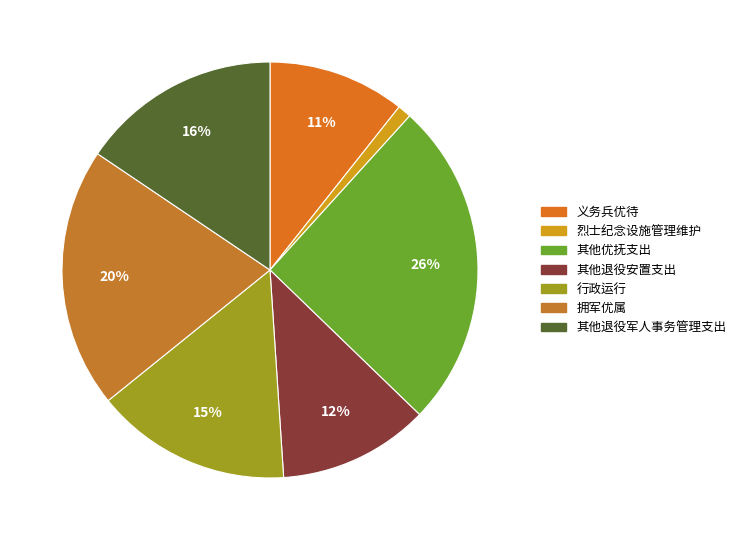

To the nearest percent, what percentage of the pie is 义务兵优待?

11%